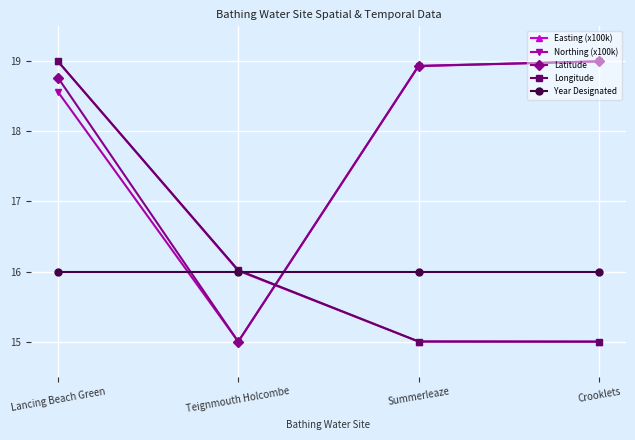

What is the total value across all series at Crooklets?

84.0